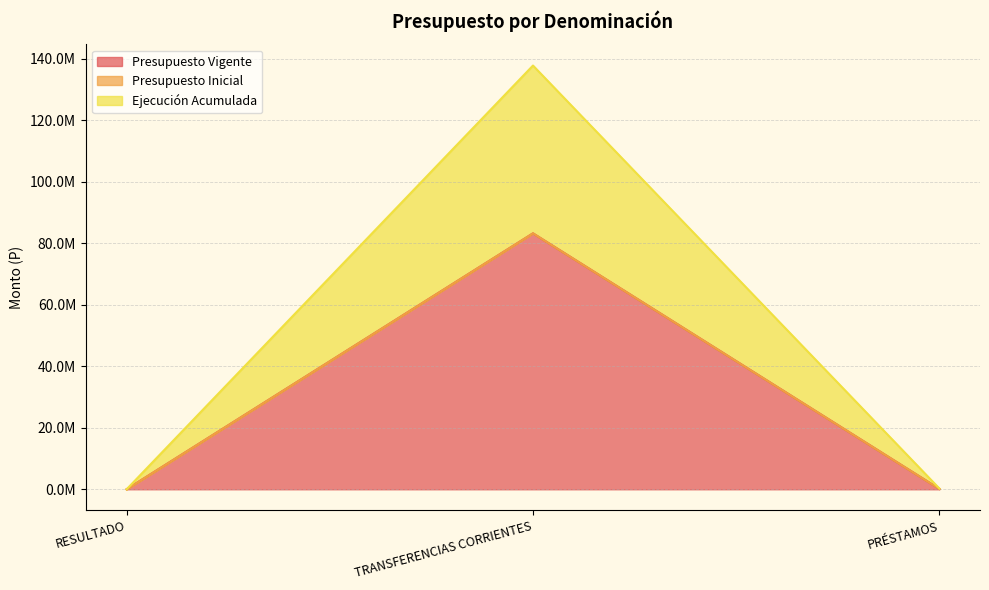

Does the chart display data point markers on the line(s)?

No